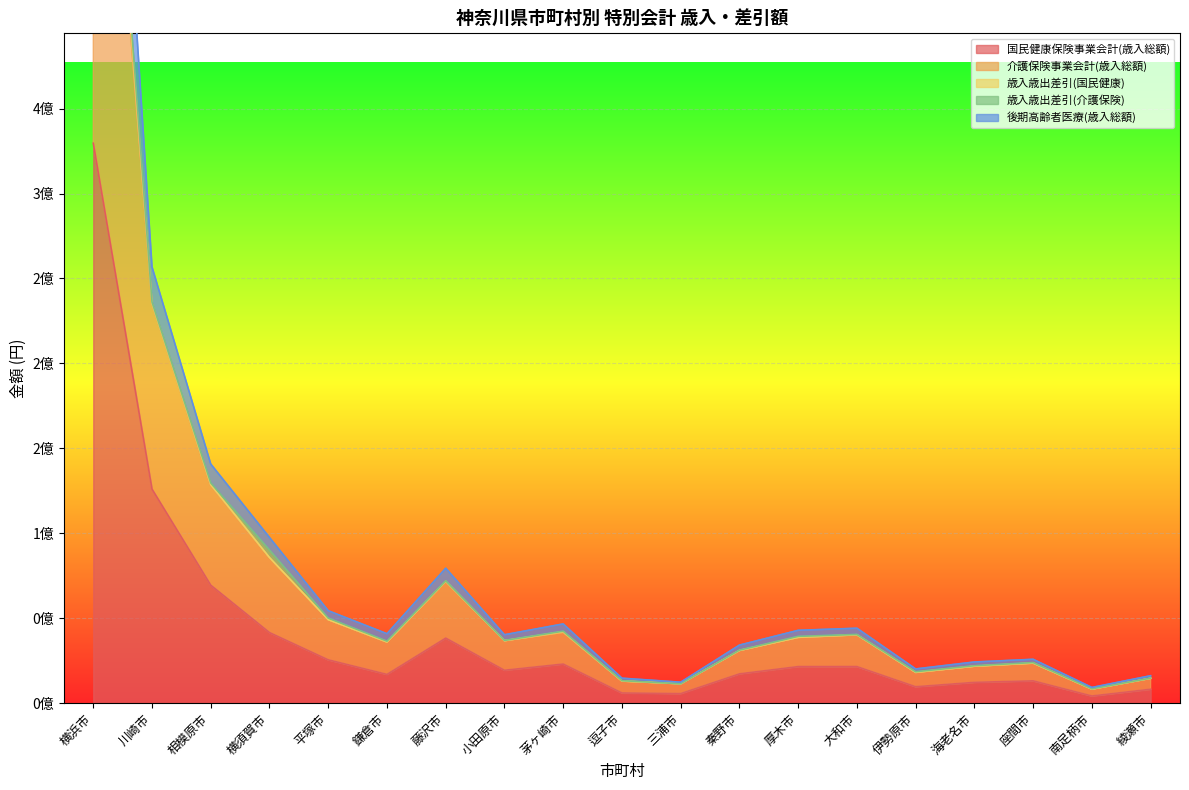

Where is 国民健康保険事業会計(歳入総額) nearest to the value 166896986?

川崎市